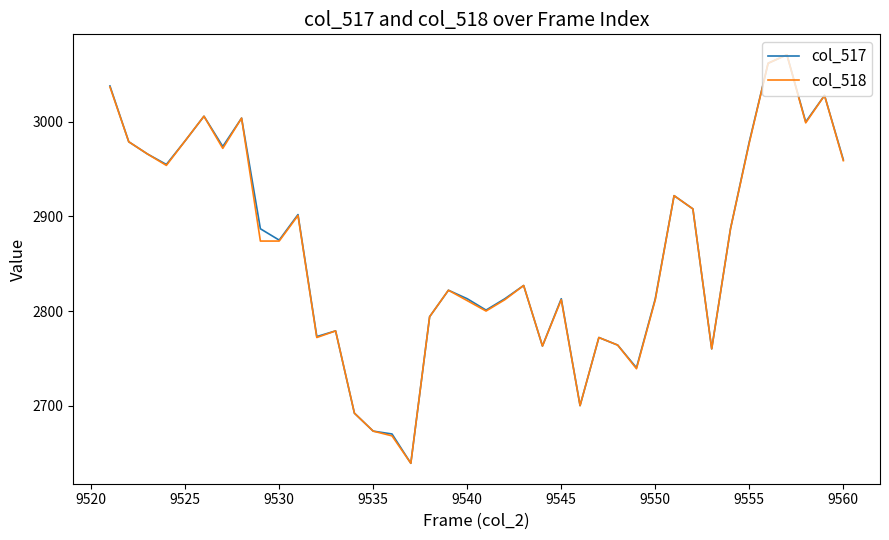

What is the smallest value displayed?

2639